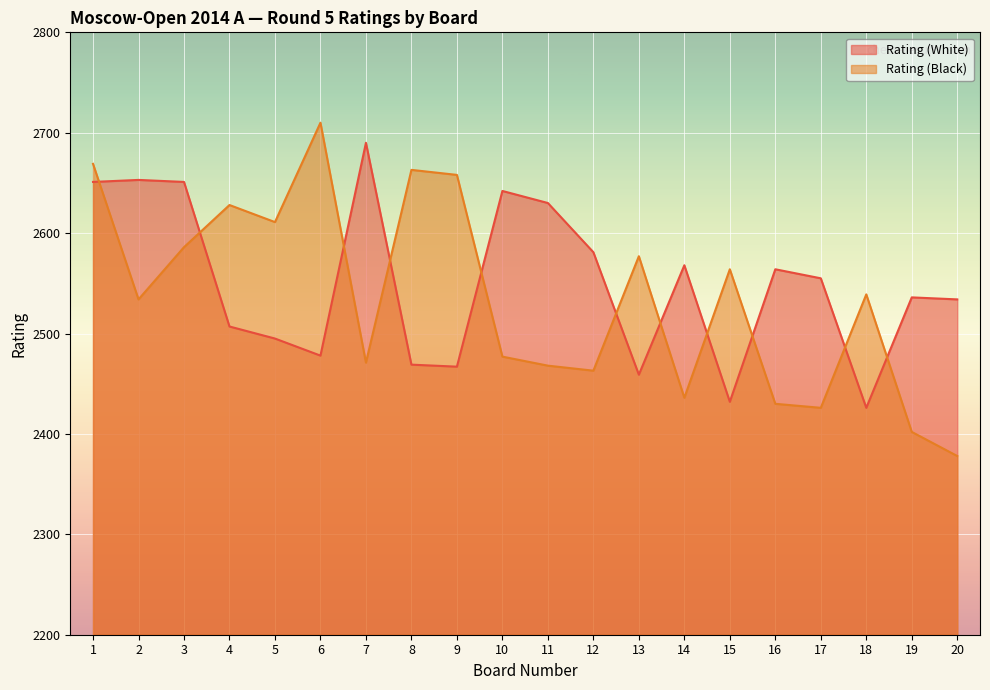

True or false: Rating (Black) has more than 2 interior local peaks.

True